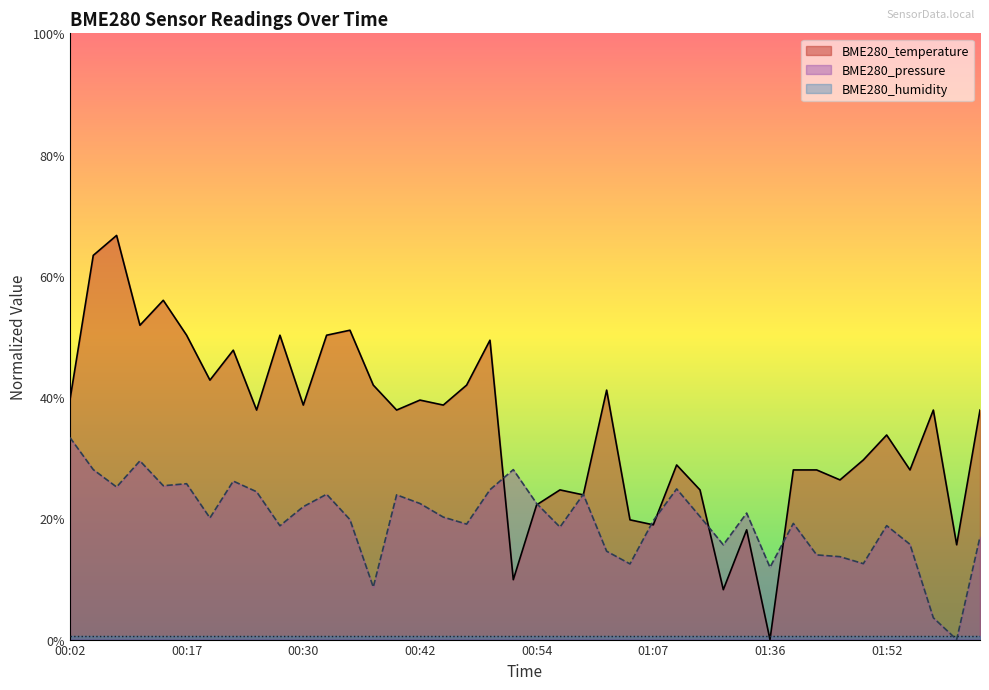

At how many categories does at least one series exceed 8?

3